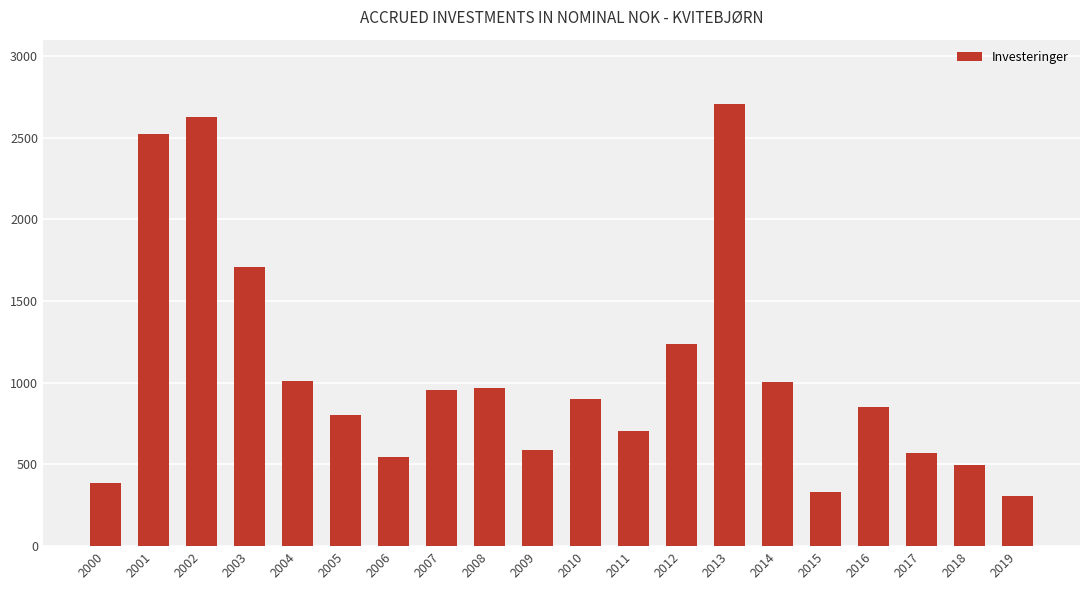

How many values are below 902?

10